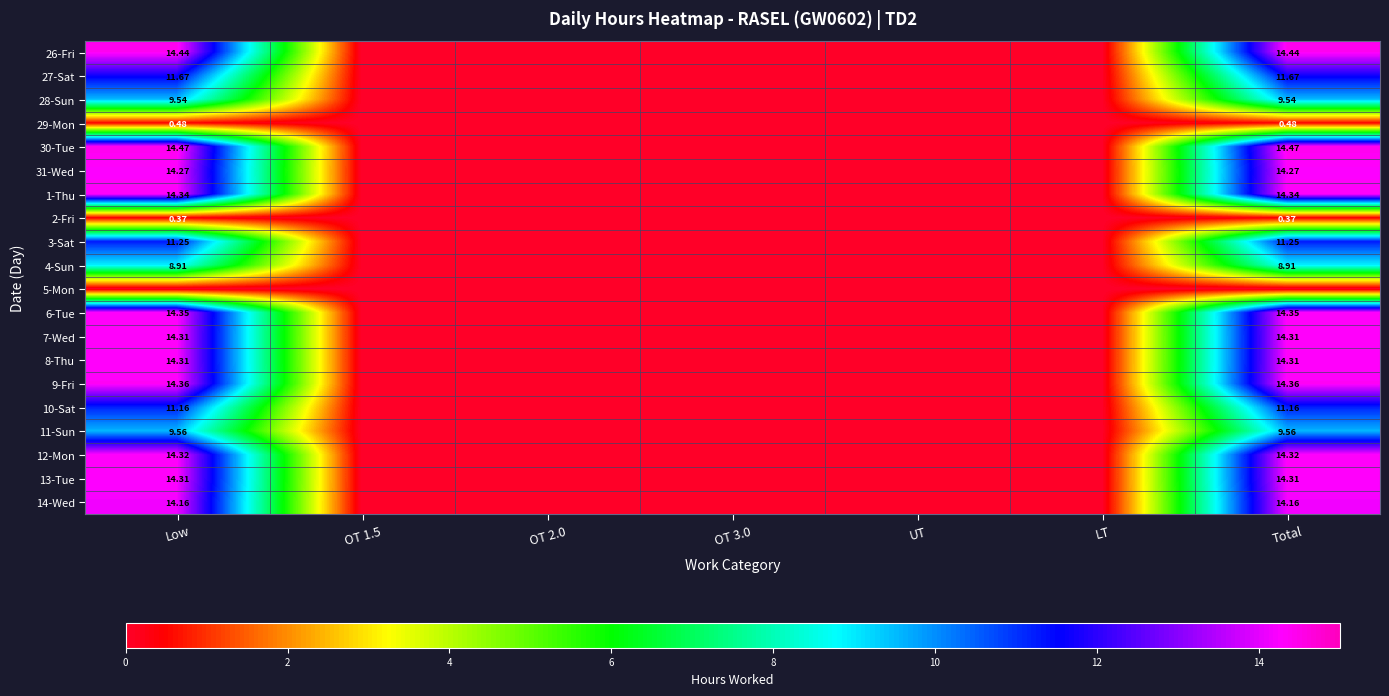

What is the sum of all 31-Wed values?

28.5